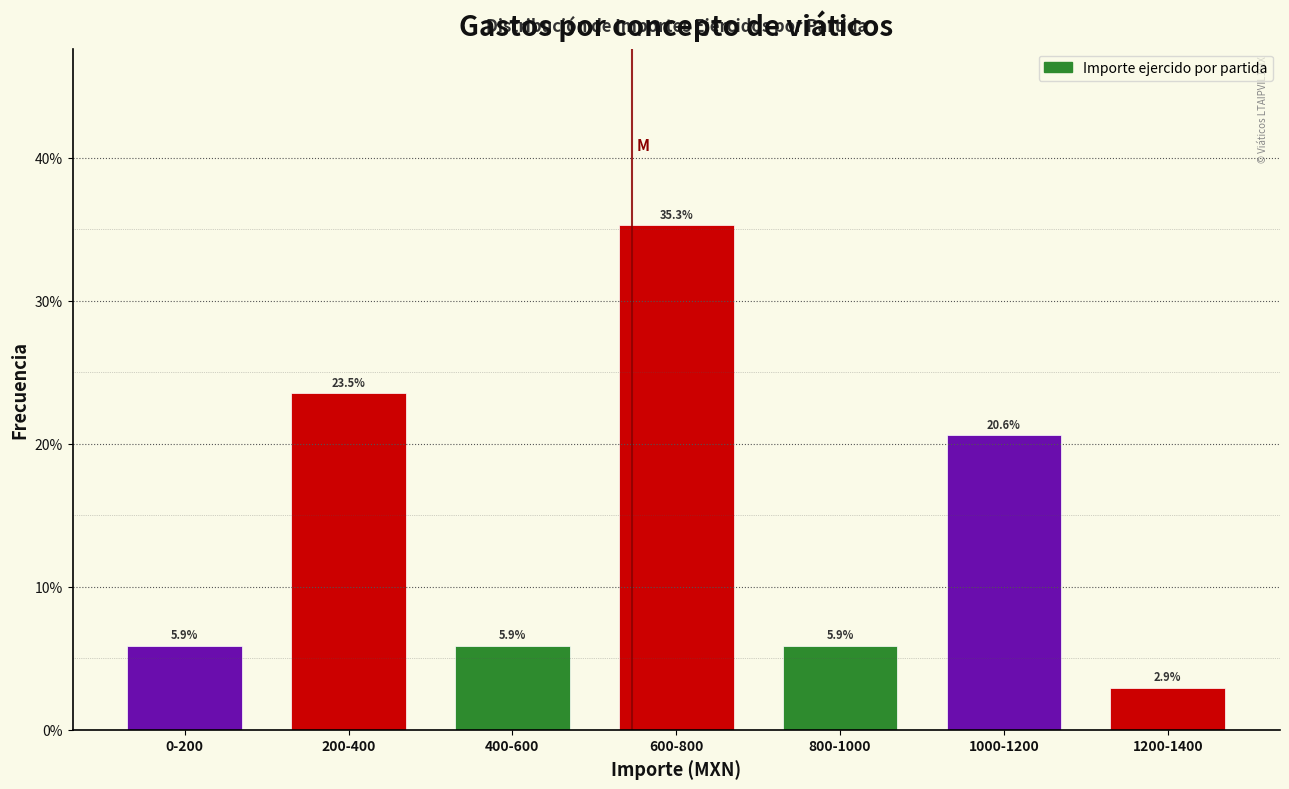

Reading left to right, what are all the values shown in this chart?

5.9	23.5	5.9	35.3	5.9	20.6	2.9